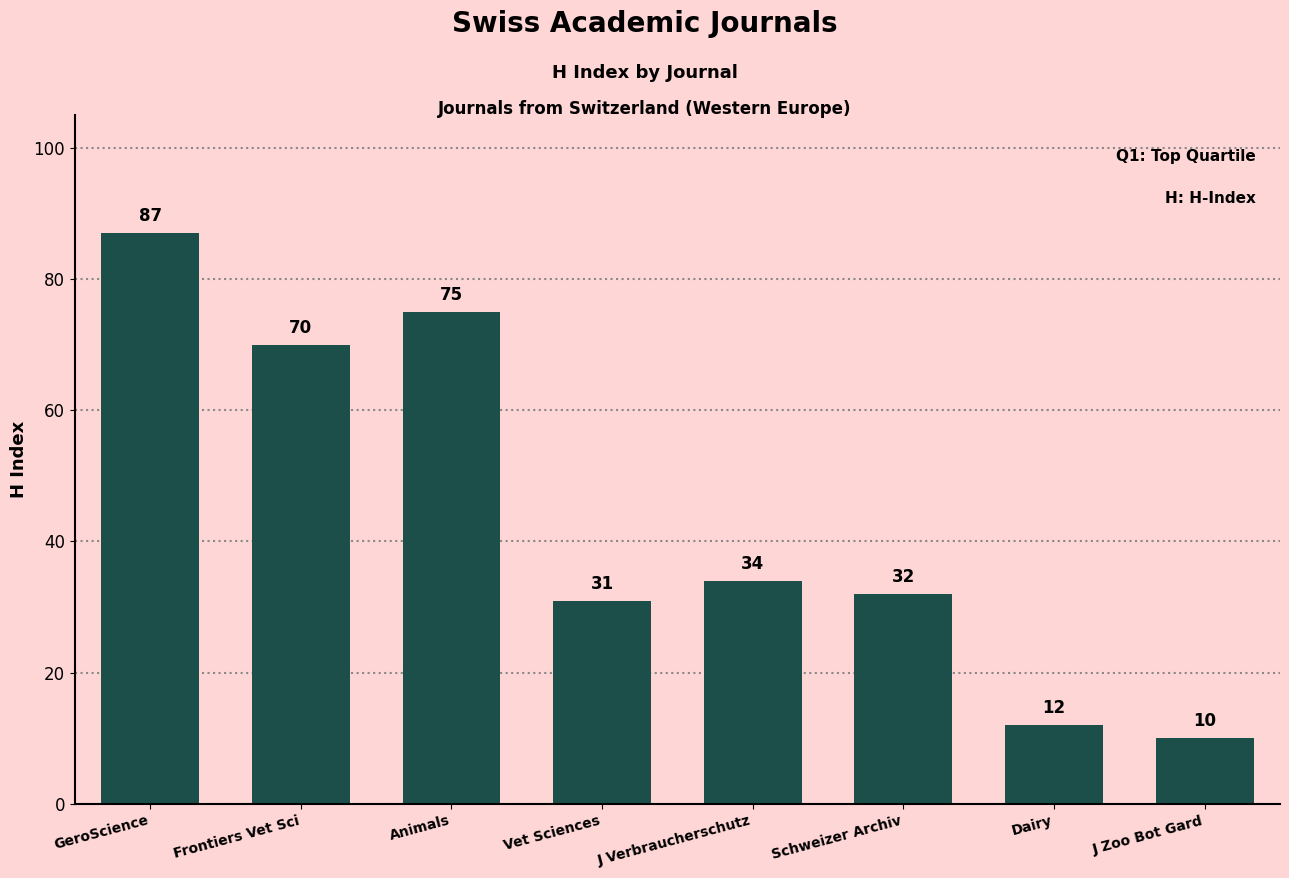

Reading left to right, list all the values displayed in this chart.

GeroScience=87	Frontiers Vet Sci=70	Animals=75	Vet Sciences=31	J Verbraucherschutz=34	Schweizer Archiv=32	Dairy=12	J Zoo Bot Gard=10